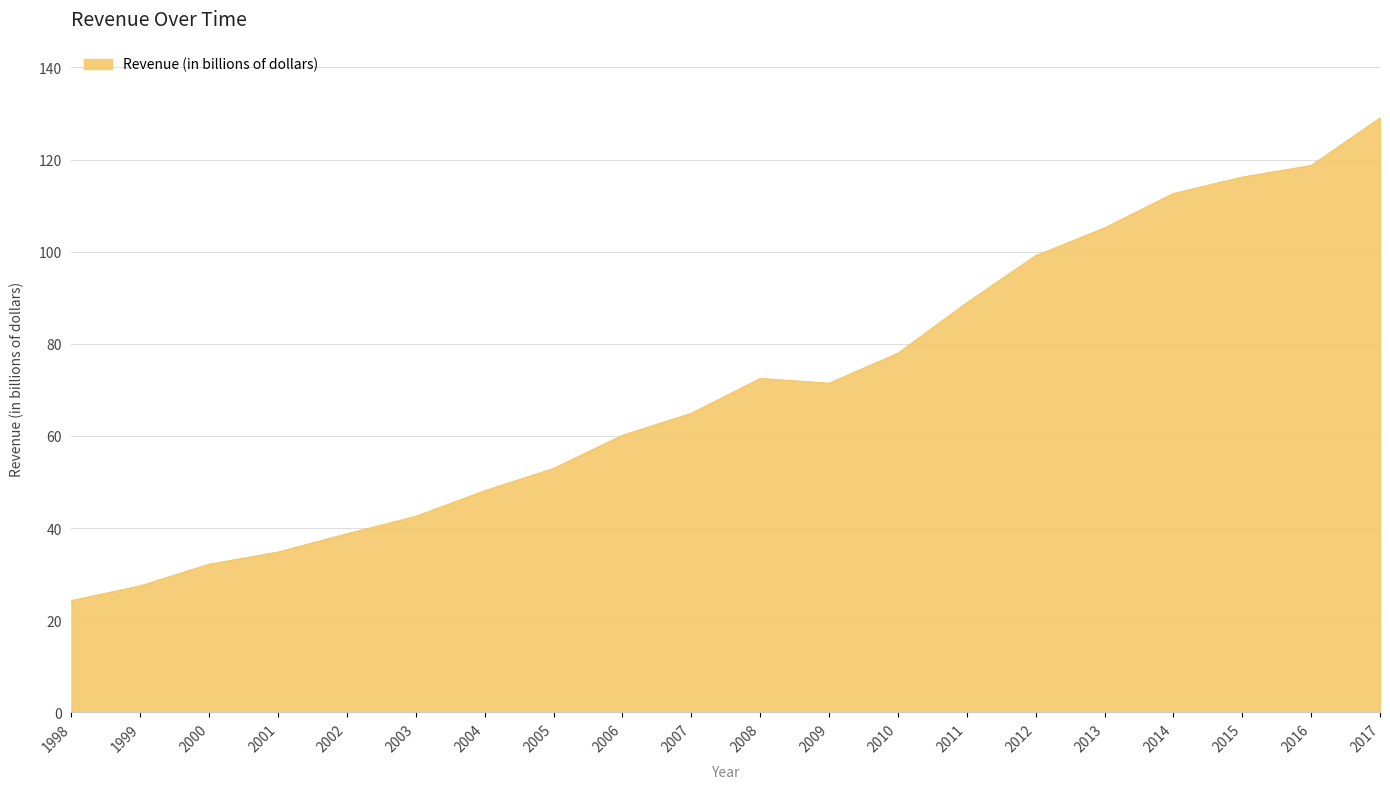

At which label is the value closest to 76?

2010